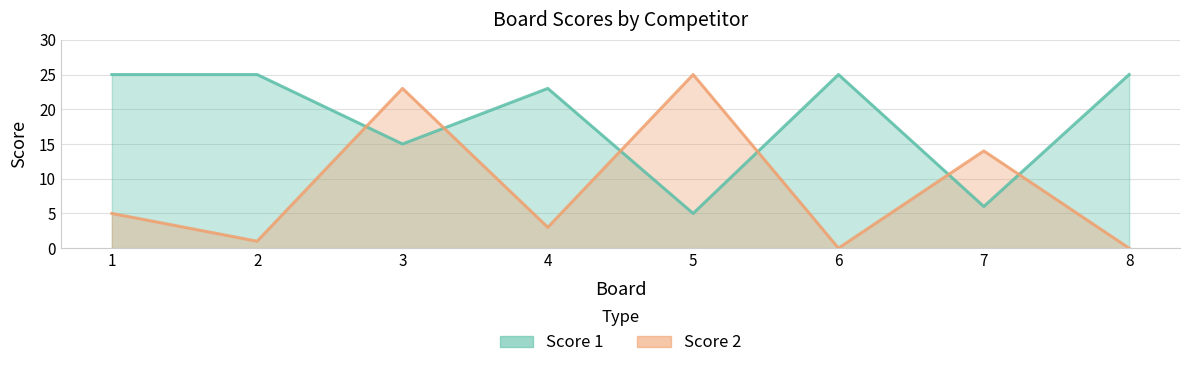

Which has a higher value, 6 or 1?

6